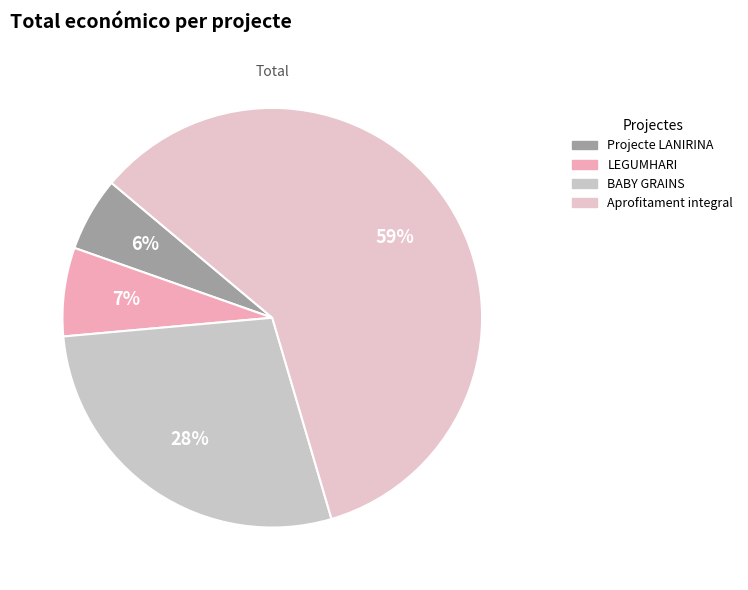

What is the total percentage of BABY GRAINS and LEGUMHARI?

35.0%